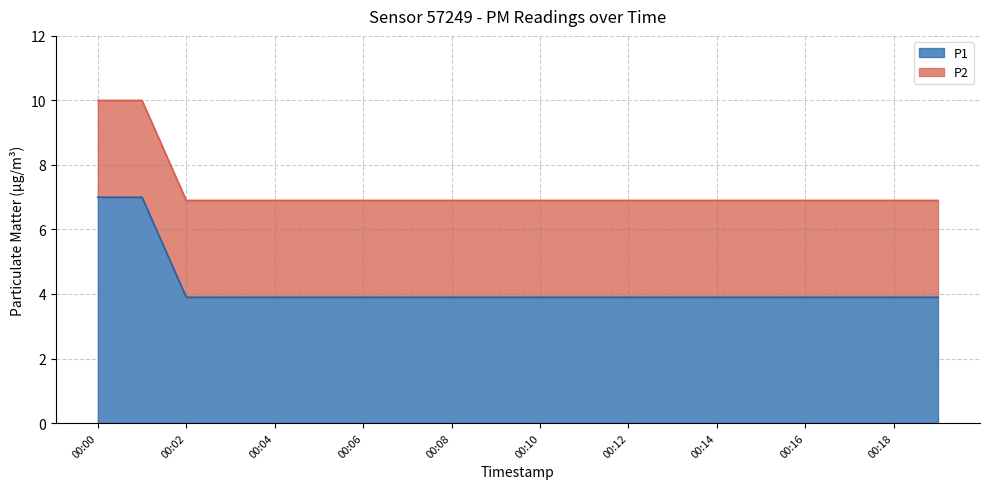

True or false: the data shows 6.0 at 00:05.

False